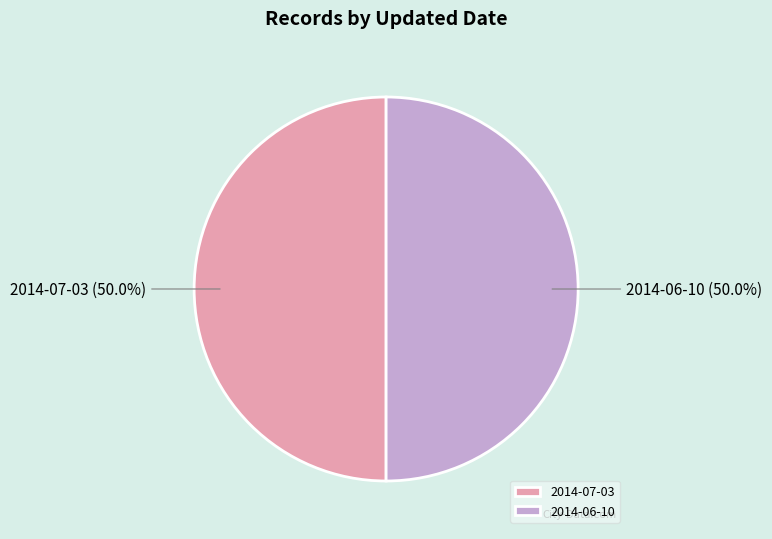

What is the ratio of the value at 2014-07-03 to the value at 2014-06-10?

1.0